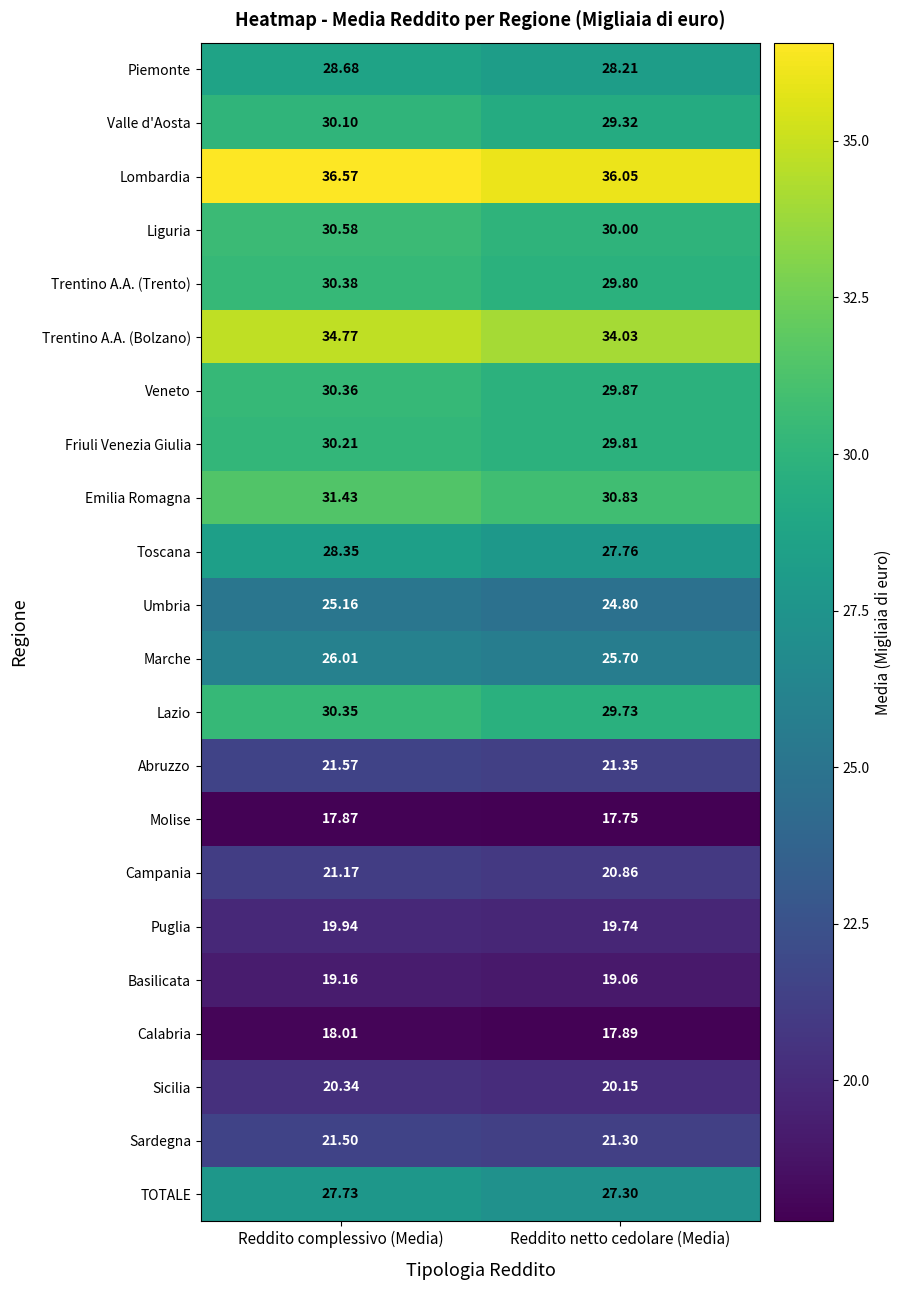

At which category is the sum across all series the highest?

Reddito complessivo (Media)